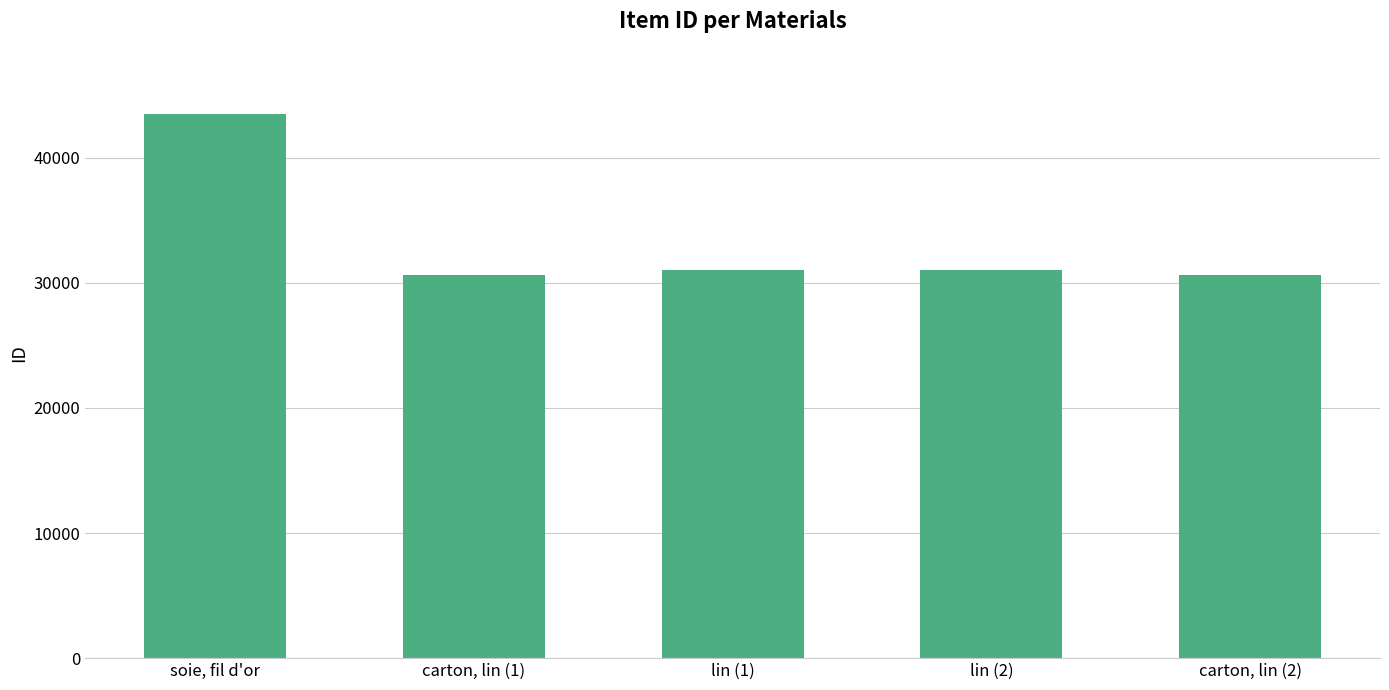

The chart shows a value of 49341 at lin (1). True or false?

False